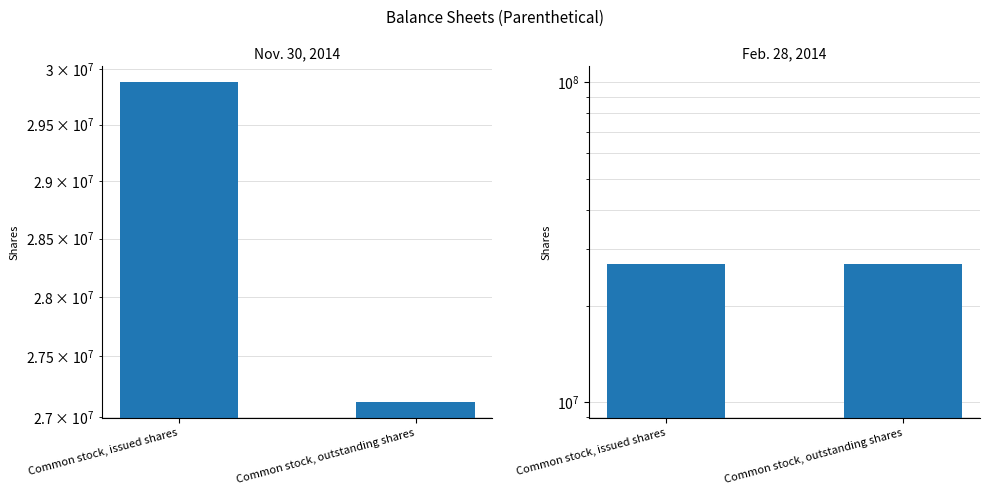

What is the value of the Nov. 30, 2014 bar at the 1st from the left?

29881824